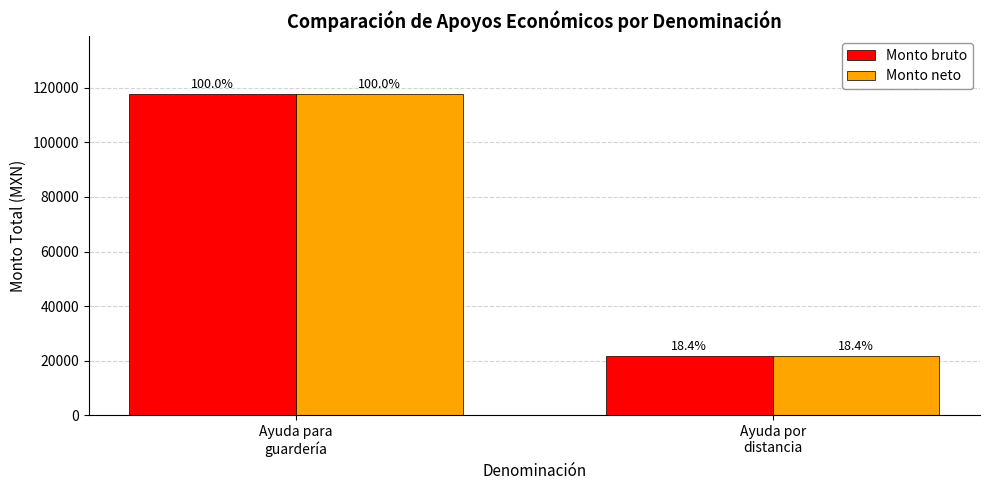

What are all the series names shown in the legend?

Monto bruto, Monto neto